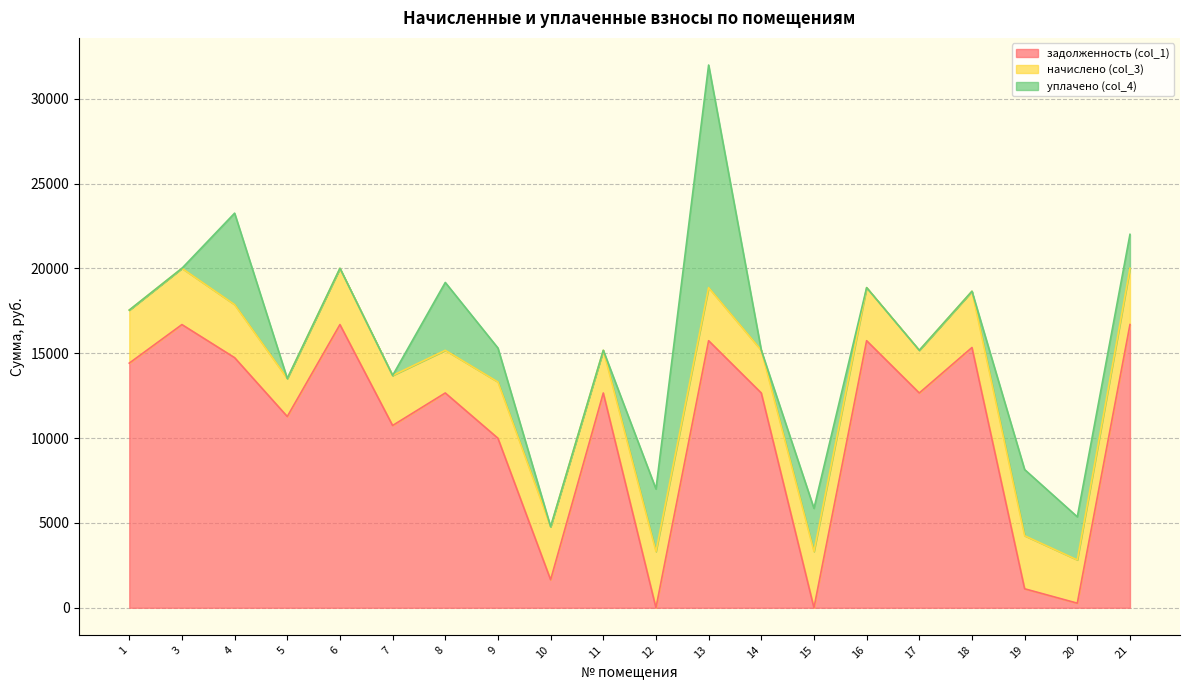

How many interior local valleys does the начислено (col_3) series have?

6